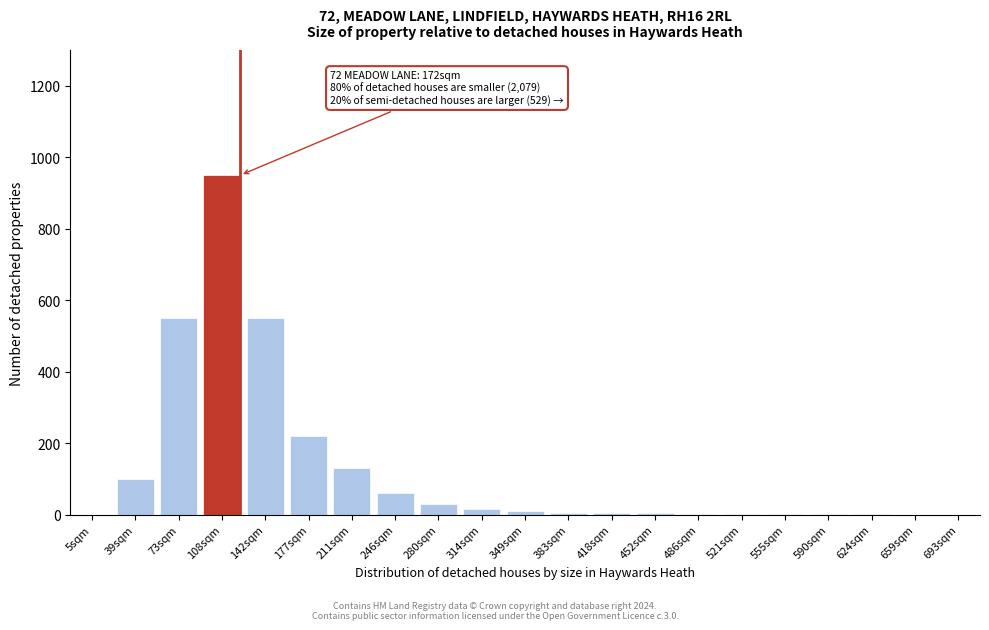

Is it true that the value at 659sqm is 433?

False